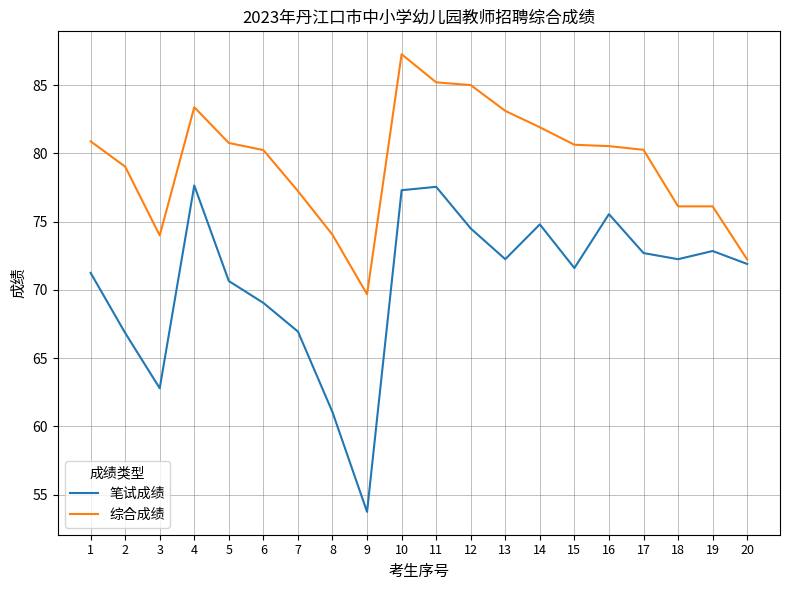

Between 7 and 19, which series saw the biggest shift?

笔试成绩